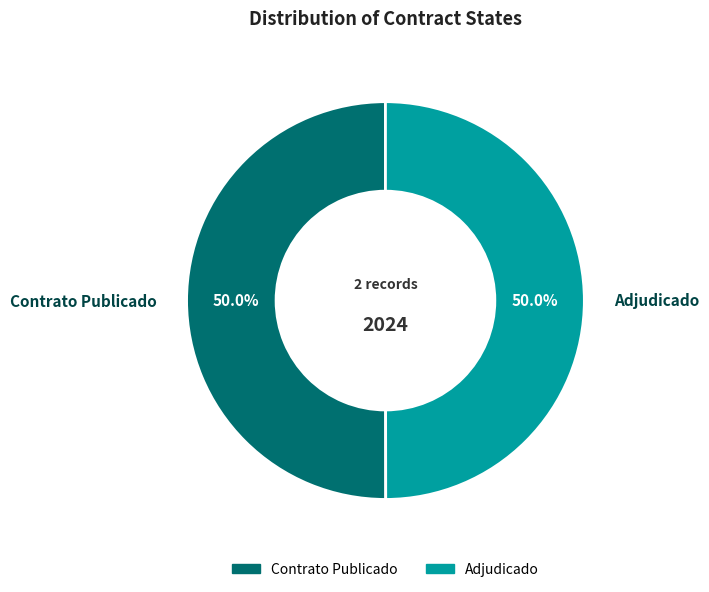

What is the ratio of the value at Adjudicado to the value at Contrato Publicado?

1.0